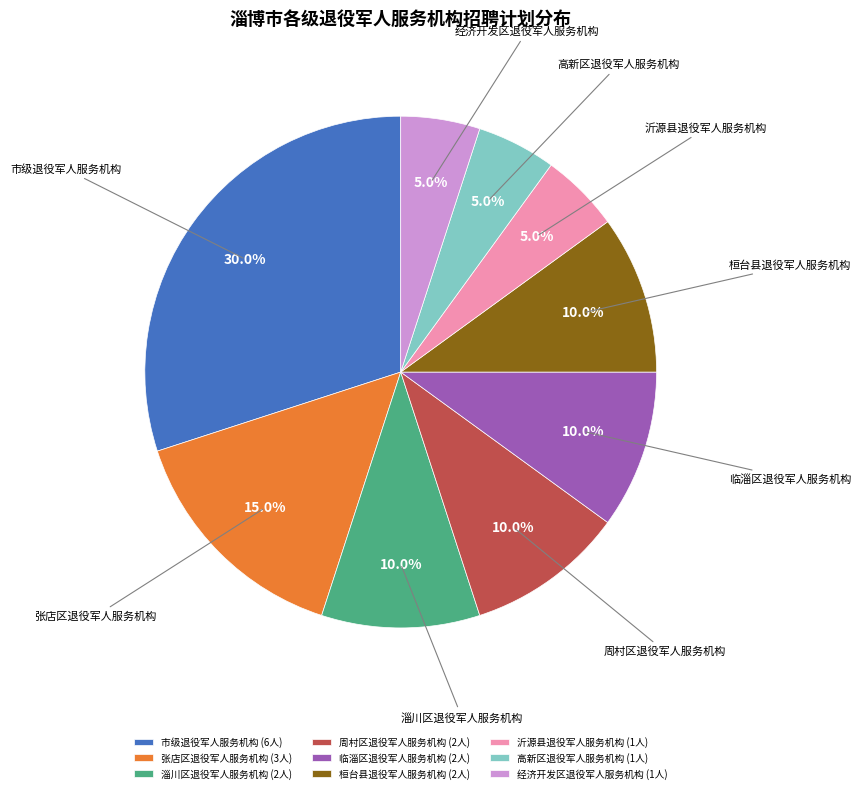

Do 市级退役军人服务机构 and 桓台县退役军人服务机构 together represent more than half of the pie?

No